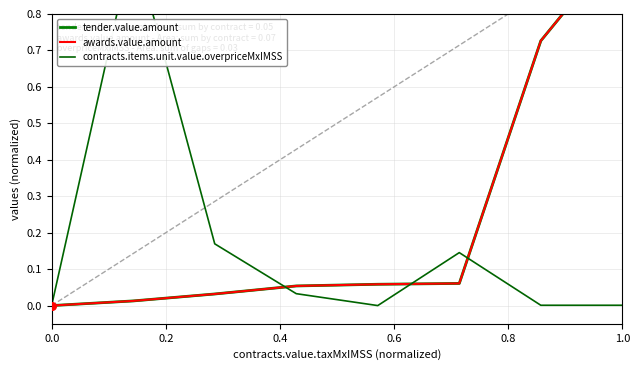

At which category is the sum across all series the highest?

1.0